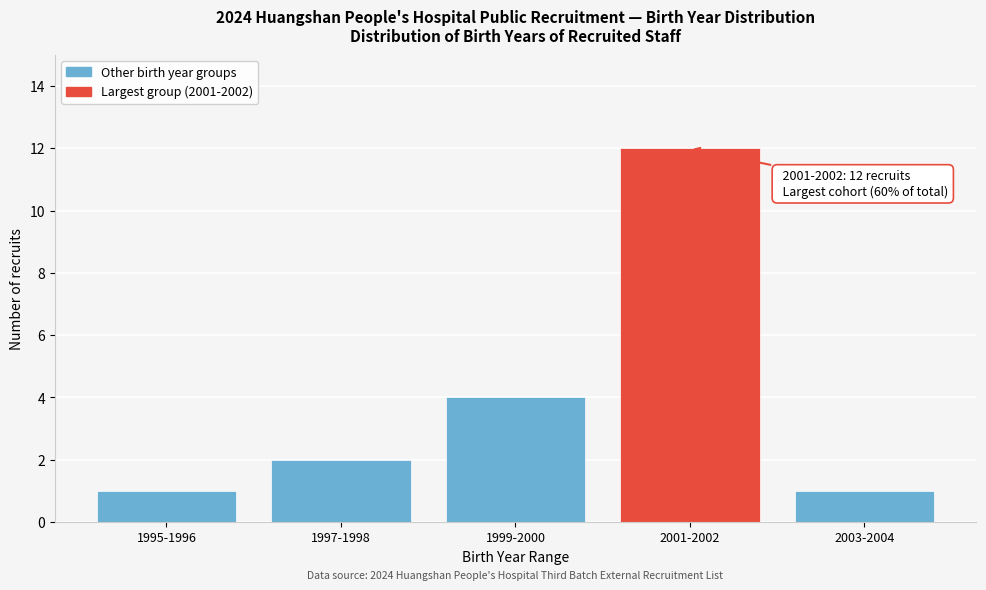

Reading right to left, list all the values displayed in this chart.

1	12	4	2	1